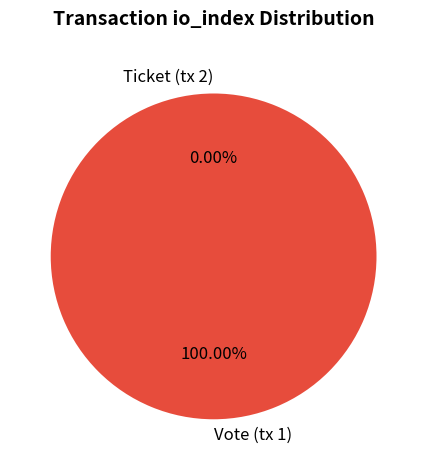

Is Vote (tx 1) the majority of the pie?

Yes